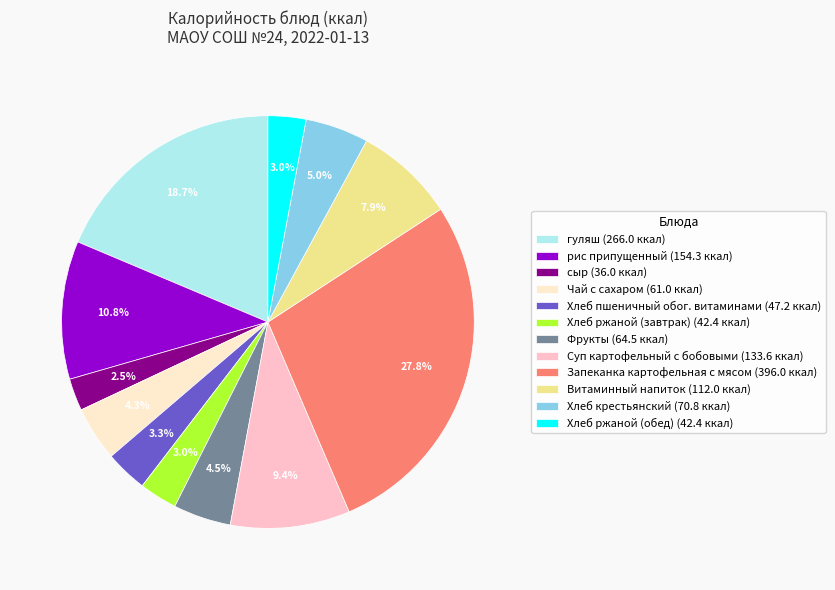

To the nearest percent, what is the difference between the Хлеб крестьянский and гуляш slice percentages?

14%